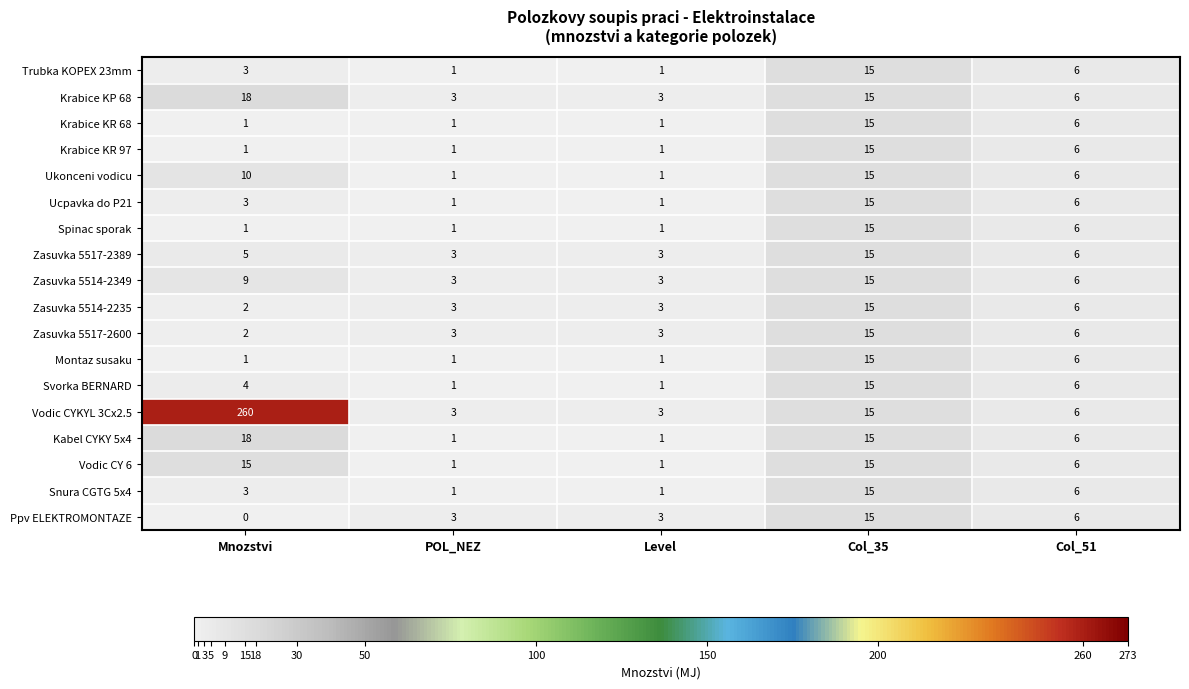

What is the sum of all Vodic CY 6 values?

38